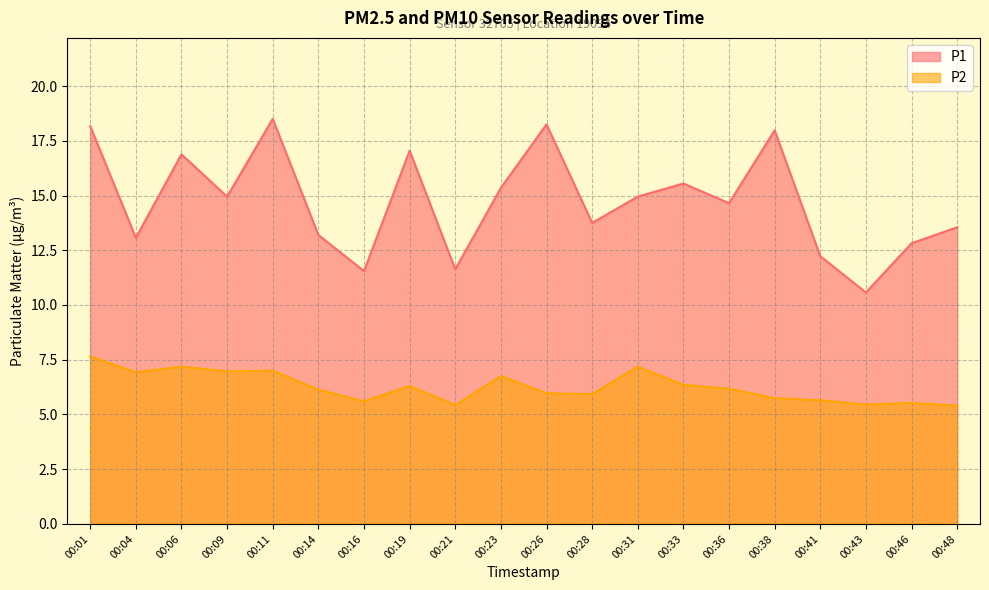

True or false: P2 has more than 0 points higher than both neighbors.

True